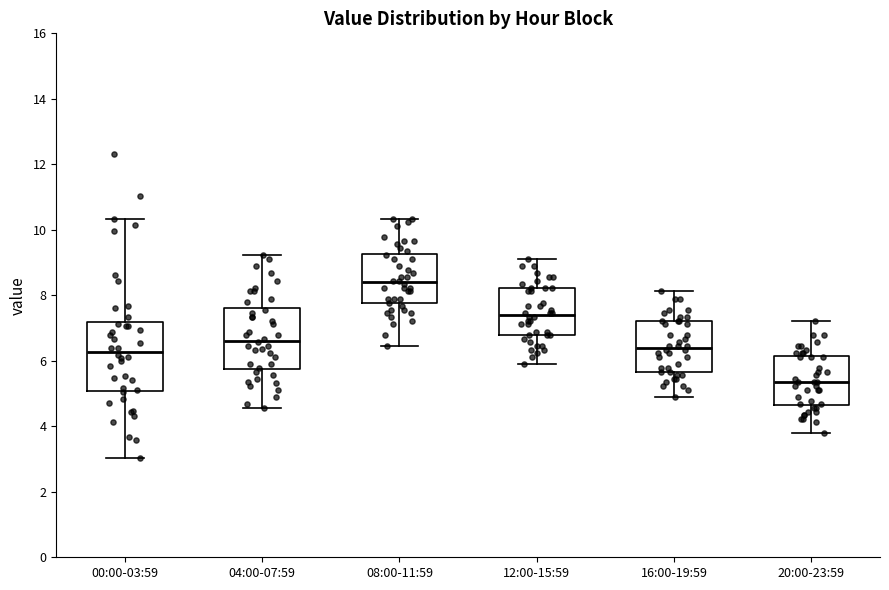

Comparing the boxes themselves (not the whiskers), which one is the tallest?

00:00-03:59